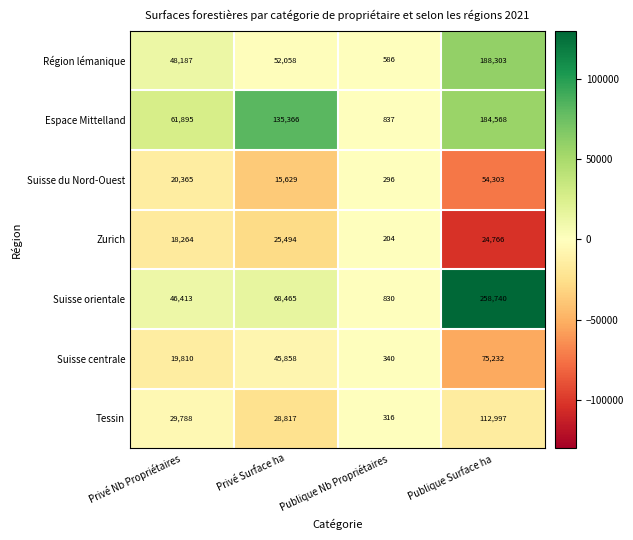

Where is Suisse centrale nearest to the value 37786?

Privé Surface ha